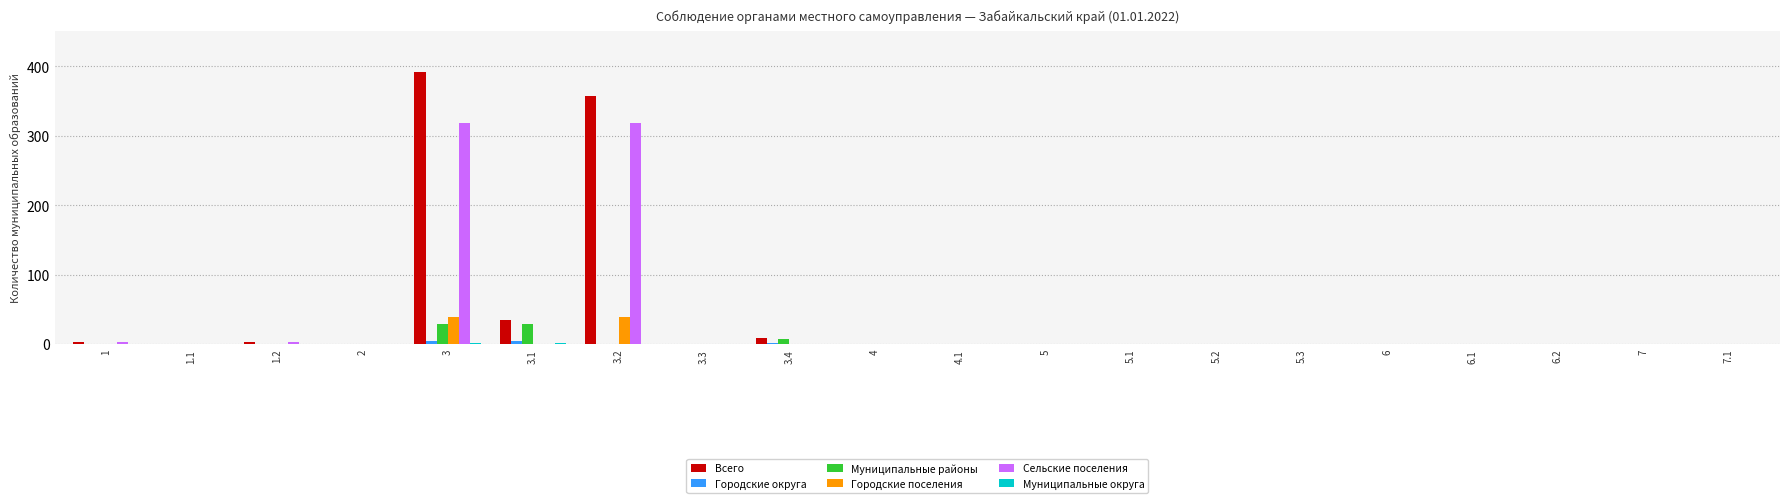

At which category is the sum across all series the highest?

3